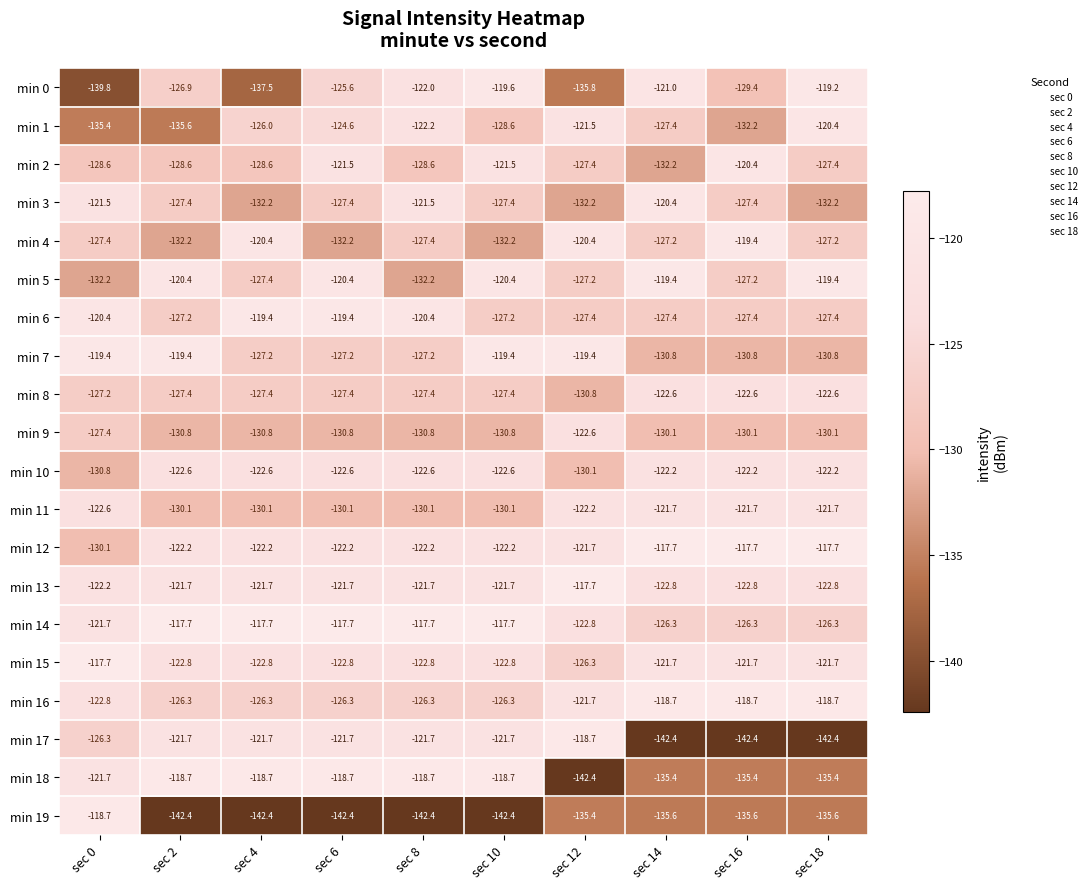

What is the total value across all series at sec 8?

-2505.9